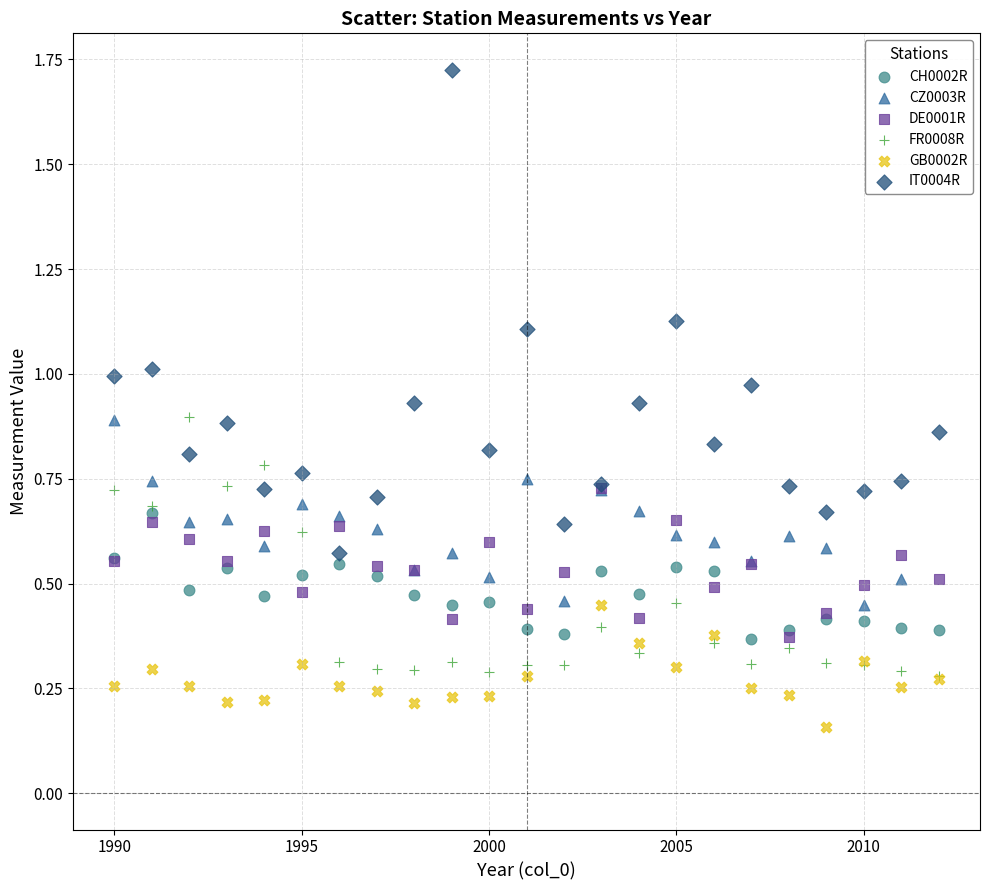

Which series has the widest spread of Y values?

IT0004R